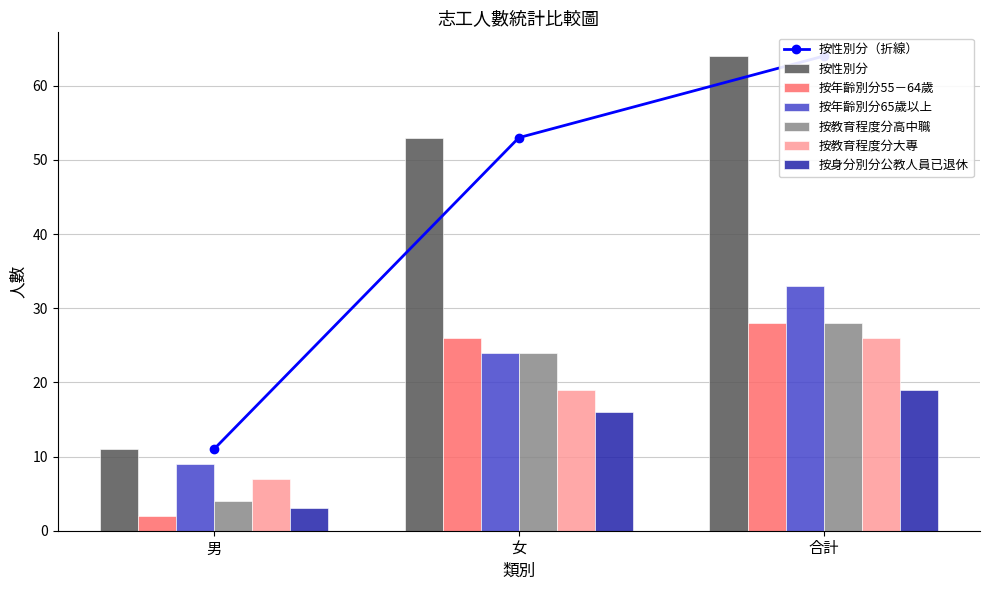

How many bars are there in each group?

6